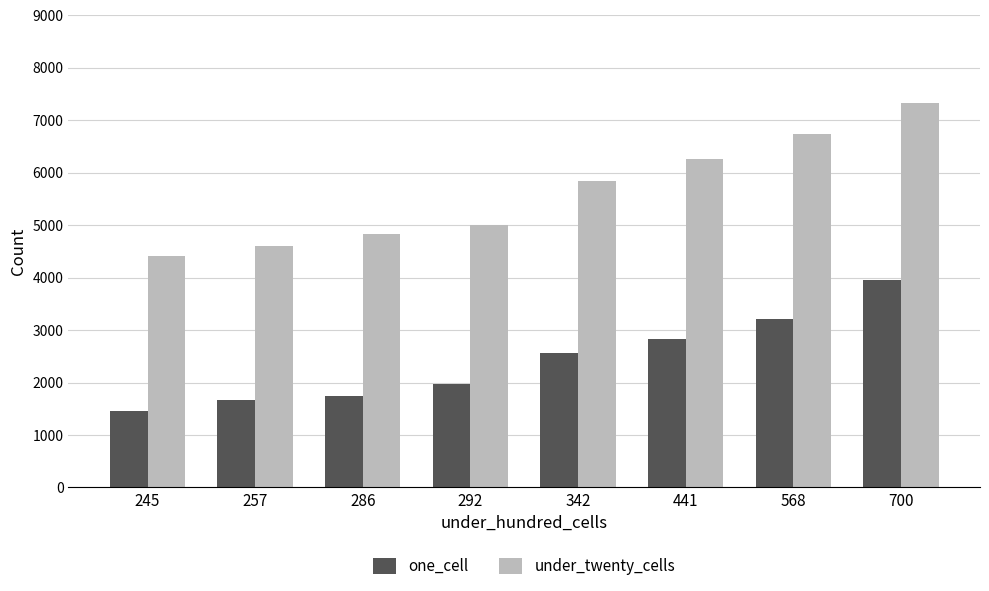

What is the difference between the maximum and minimum values in the one_cell series?

2497